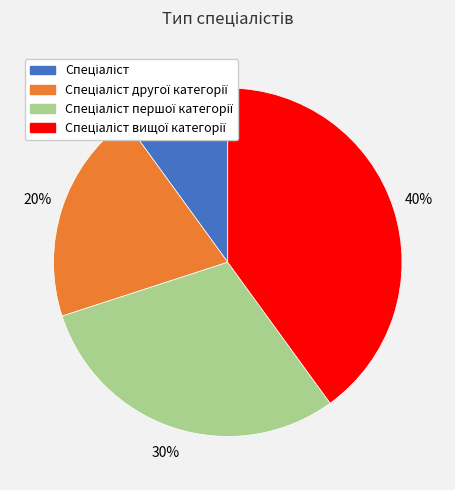

Does any single category account for the majority?

No